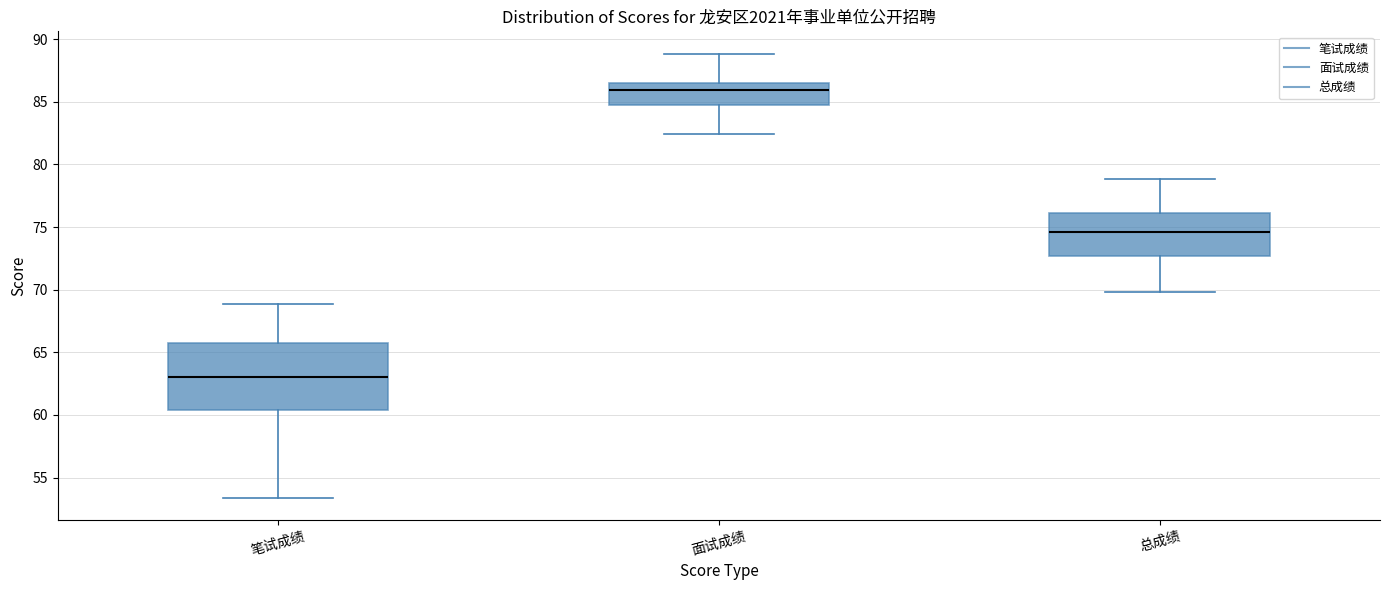

Which box is the tallest, from its lower edge to its upper edge?

笔试成绩